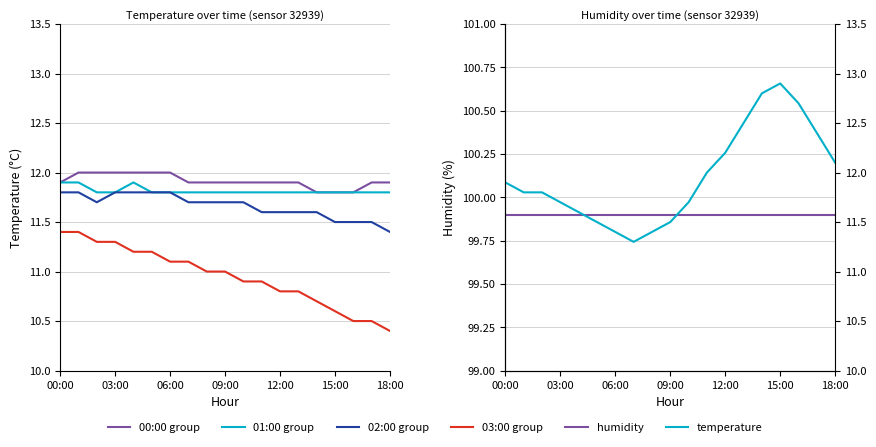

True or false: 00:00 group and humidity cross at least once.

False